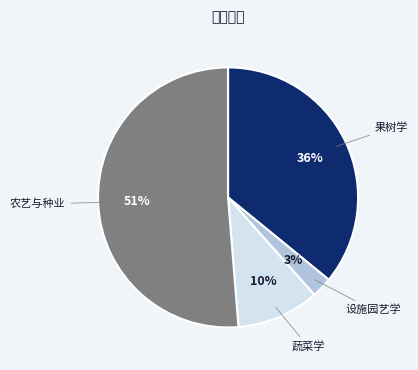

Rank the categories by value from lowest to highest.

设施园艺学, 蔬菜学, 果树学, 农艺与种业